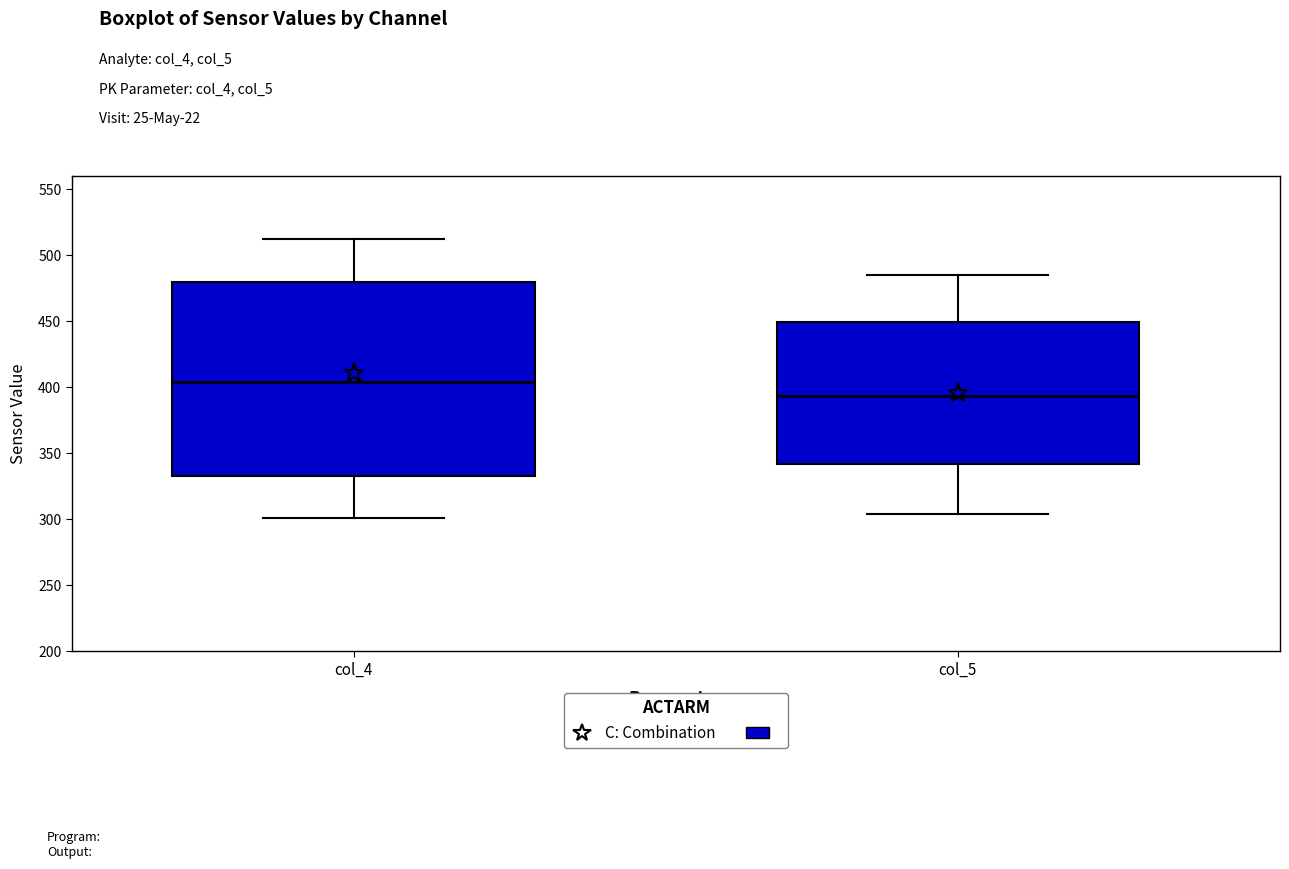

Where is the lower edge of the box for col_4 on the y-axis? The values are not printed on the chart, so give them approximately, as read against the axis.

335